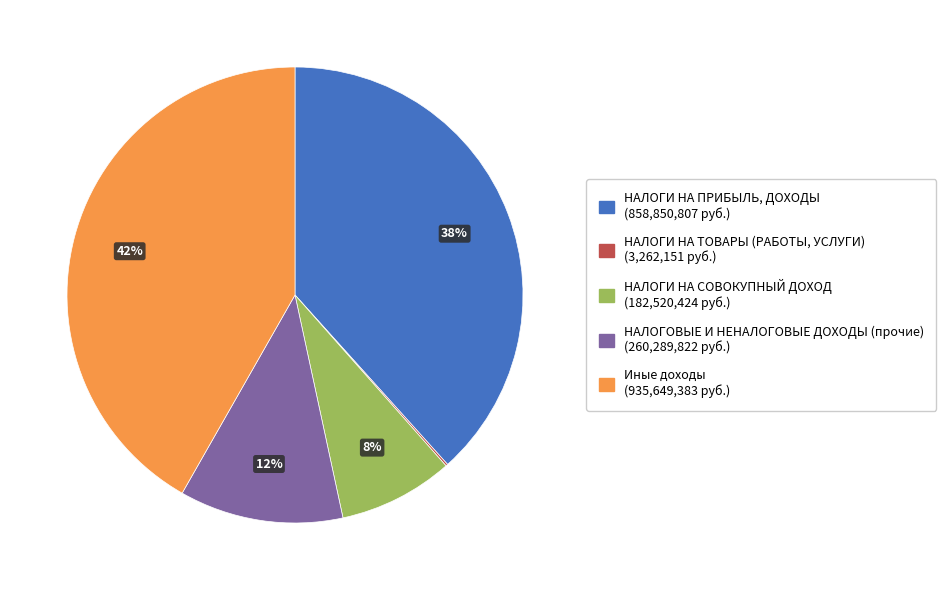

The НАЛОГИ НА ПРИБЫЛЬ, ДОХОДЫ slice represents 46% of the pie. True or false?

False